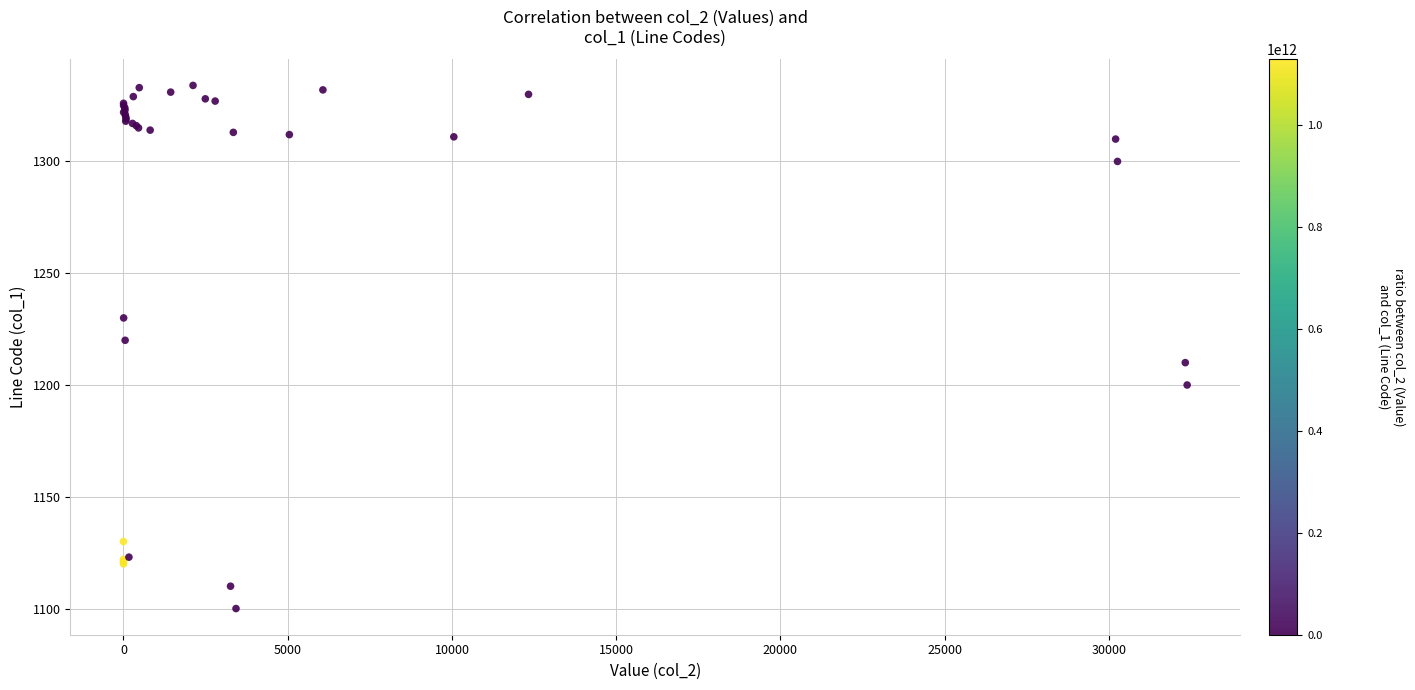

What Y value in the scatter plot is closest to 1217?

1220